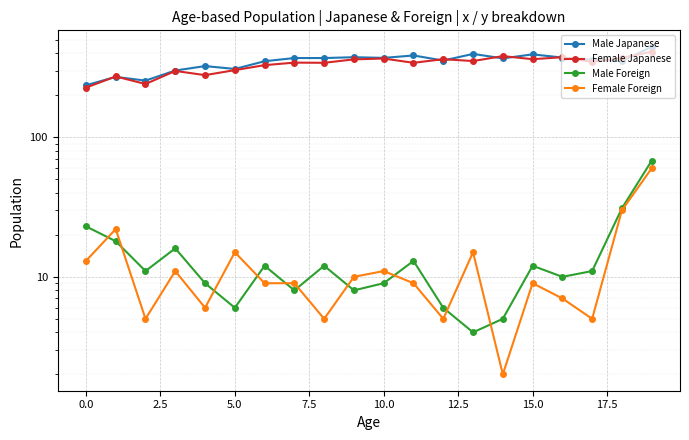

What is the lowest value of the Male Japanese series?

236